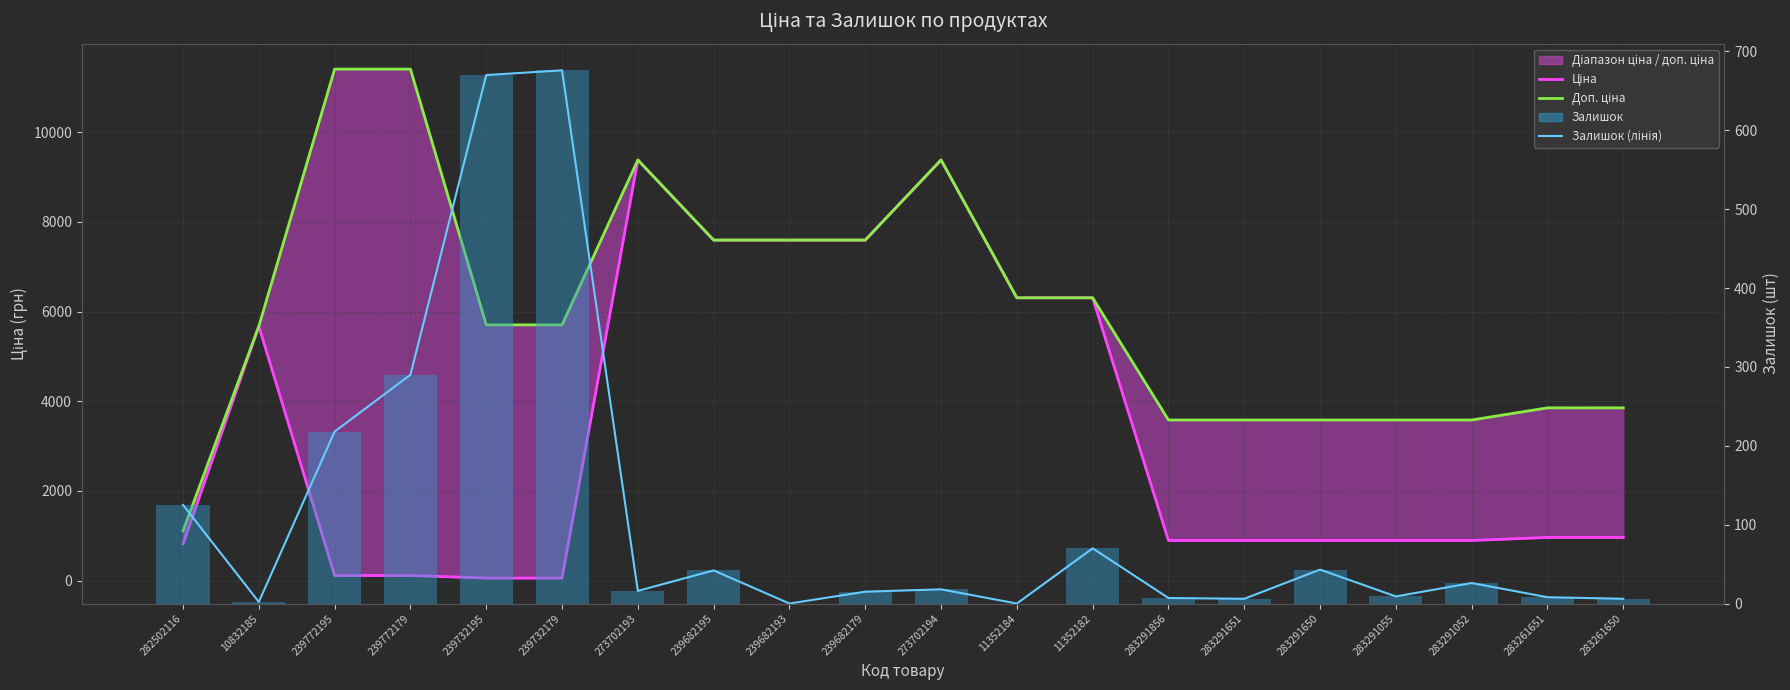

What is the sum of all Ціна values?

67416.1